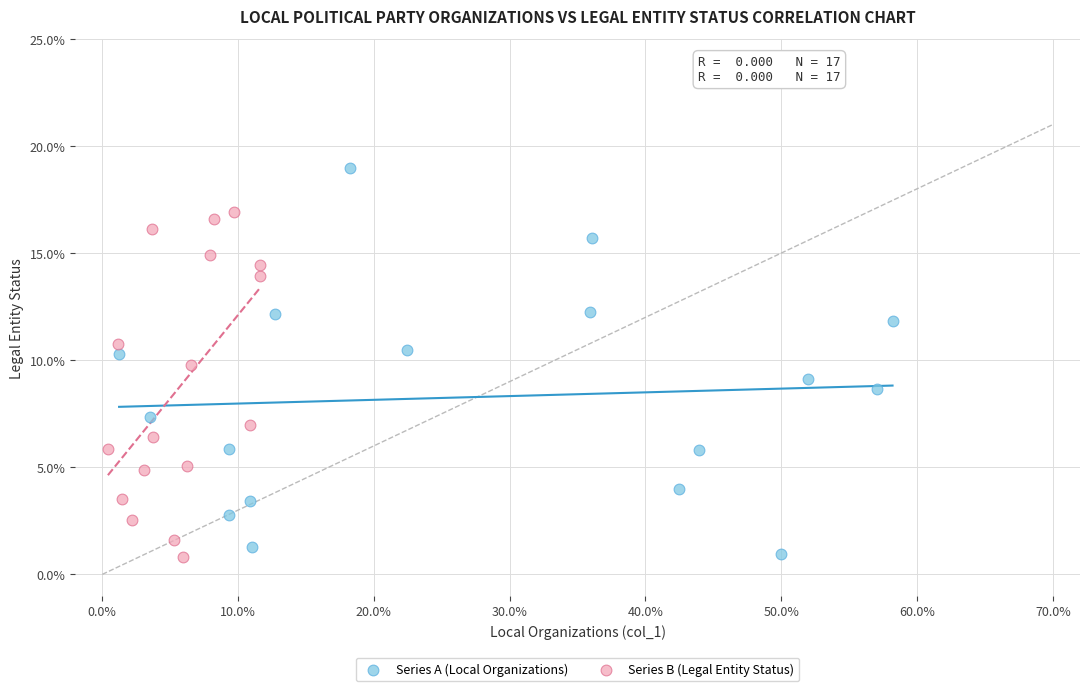

Which series has the largest Y range (max minus min)?

Series A (Local Organizations)